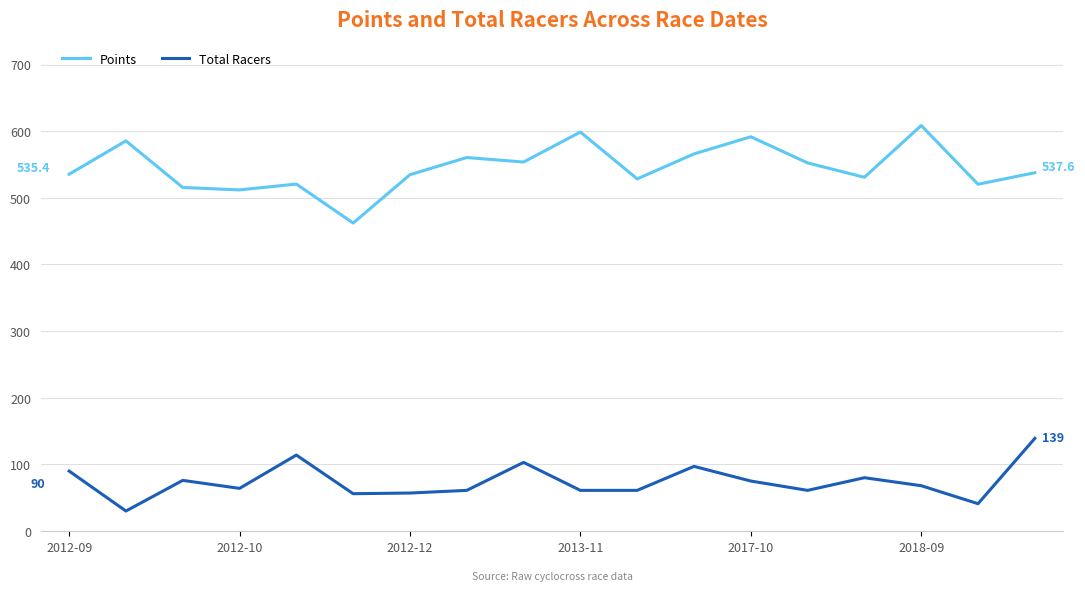

Which series has the largest total across all categories?

Points